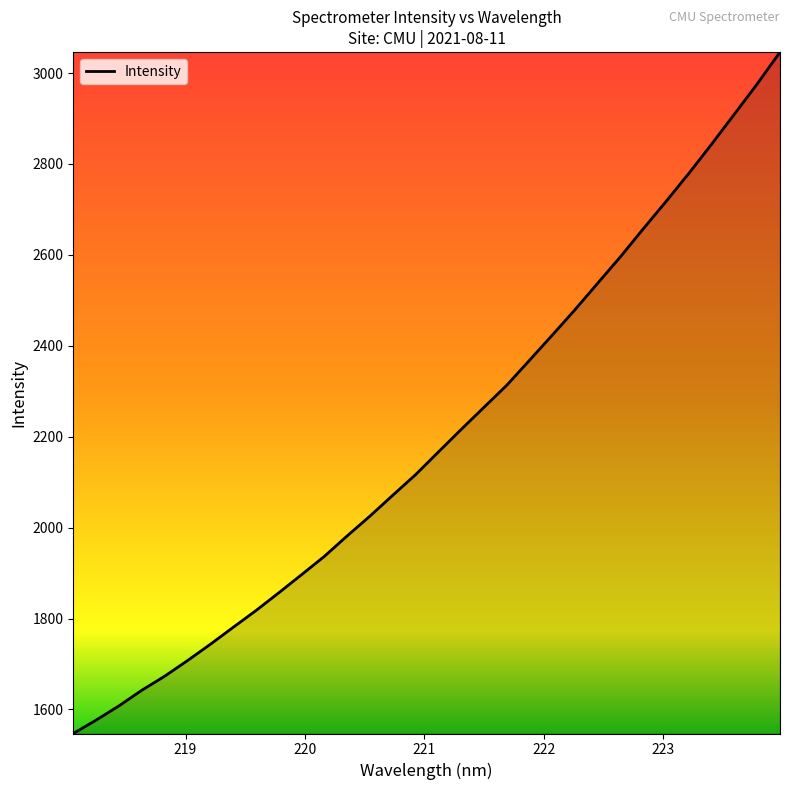

What is the difference between the maximum and minimum values?

1499.1